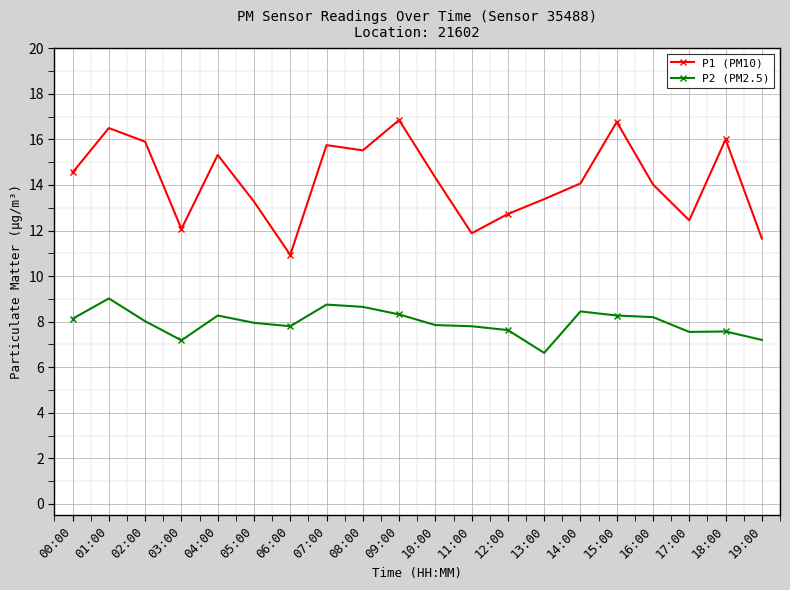

Rank the series by their average value, from lowest to highest.

P2 (PM2.5), P1 (PM10)